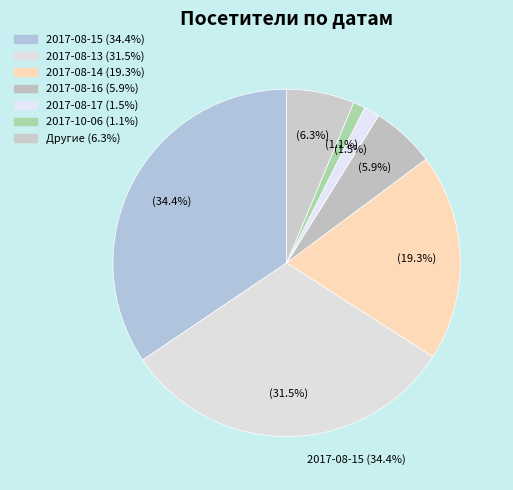

What is the total percentage of 2017-09-03 and 2017-11-03?

0.7%